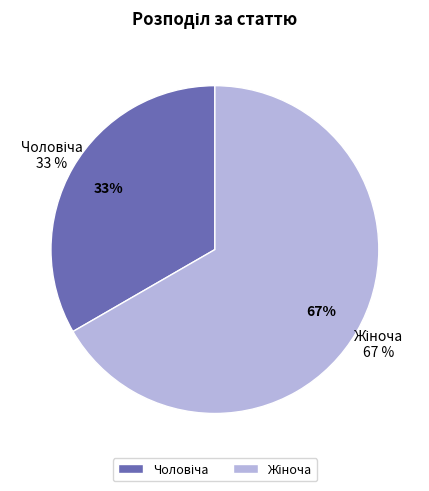

Which category has the smallest portion of the pie?

Чоловіча